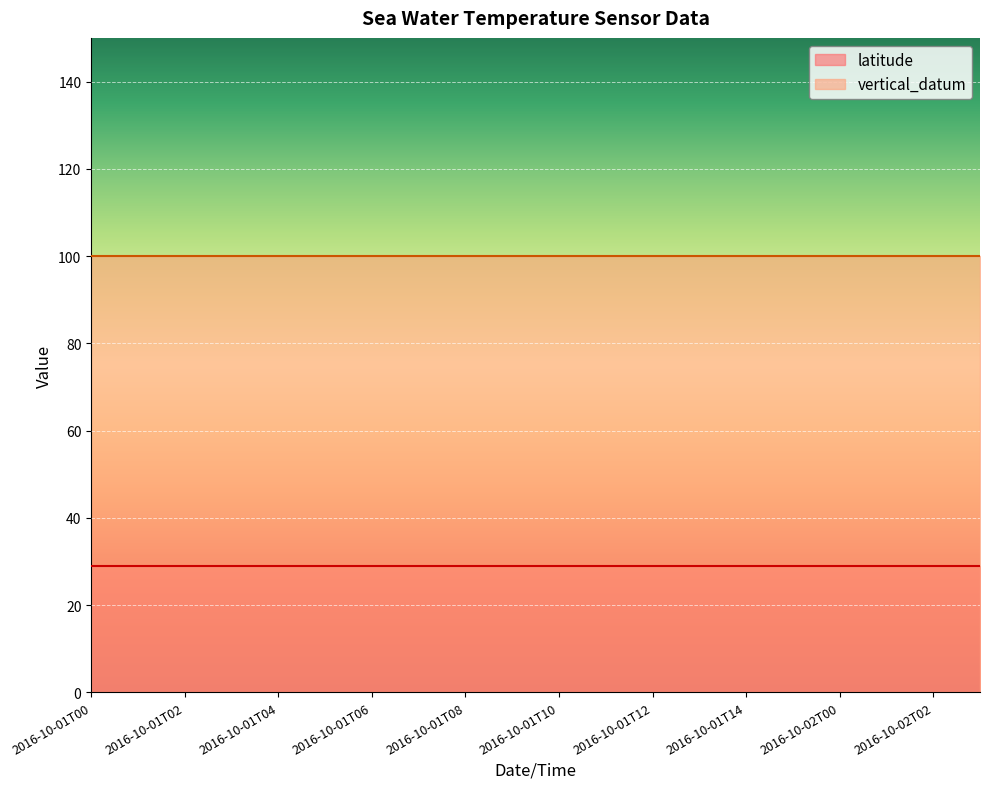

At which category is the sum across all series the highest?

2016-10-01T00